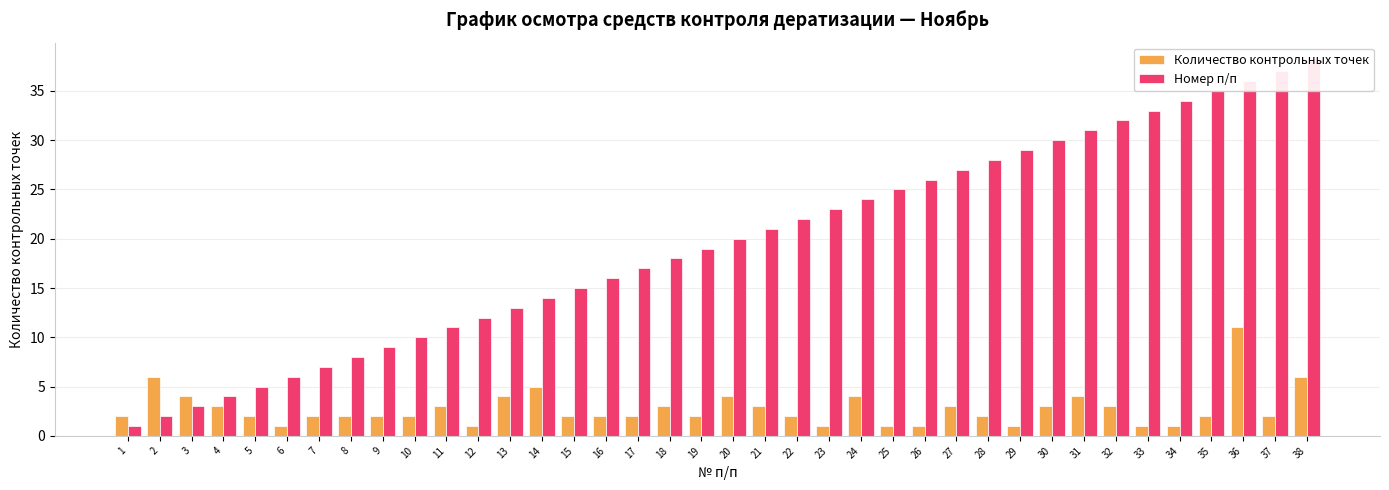

Reading left to right, transcribe all the data shown in this chart.

Количество контрольных точек: 2	6	4	3	2	1	2	2	2	2	3	1	4	5	2	2	2	3	2	4	3	2	1	4	1	1	3	2	1	3	4	3	1	1	2	11	2	6
Номер п/п: 1	2	3	4	5	6	7	8	9	10	11	12	13	14	15	16	17	18	19	20	21	22	23	24	25	26	27	28	29	30	31	32	33	34	35	36	37	38